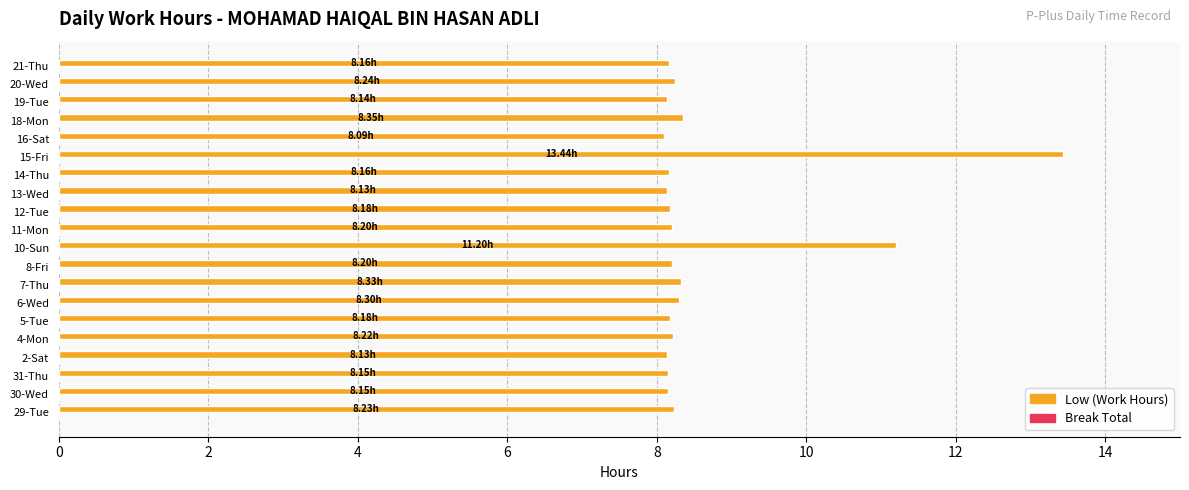

What is the average value?

8.6